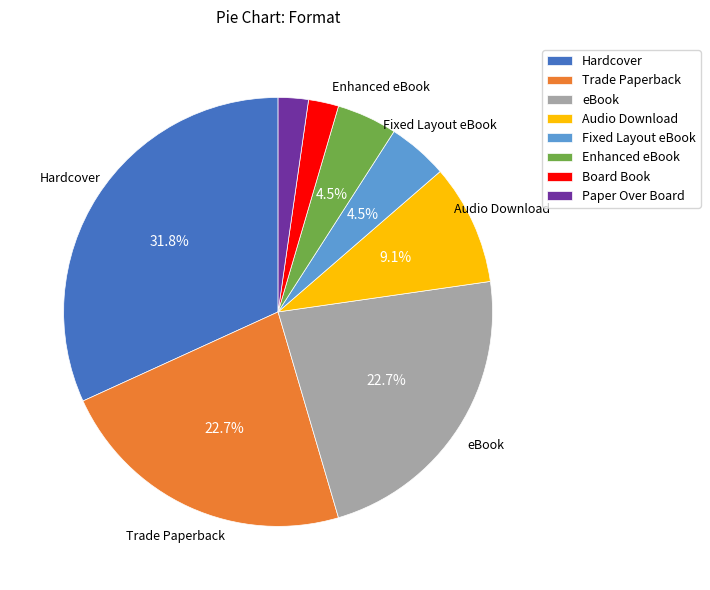

To the nearest percent, what is the difference between the largest and smallest slice percentages?

30%